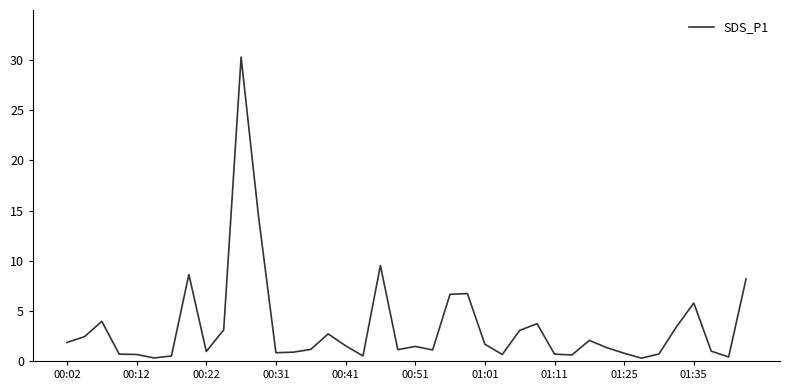

What is the maximum value shown in the chart?

30.3